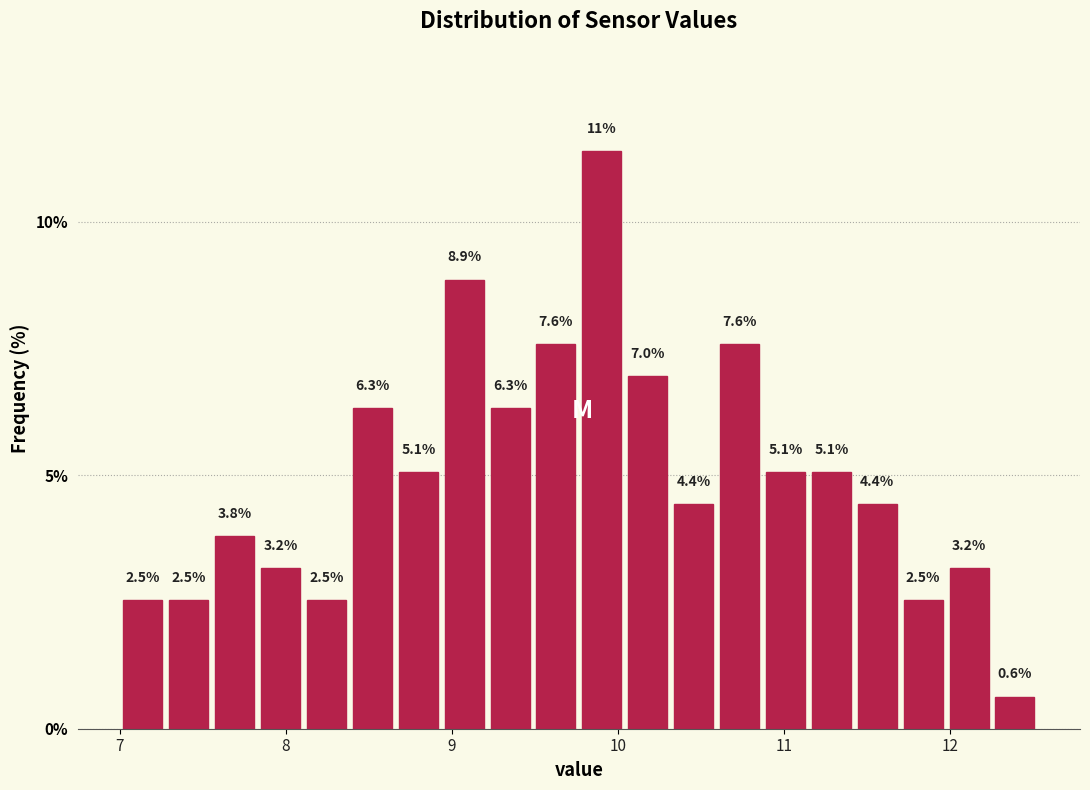

Around what value on the x-axis is the tallest bar? Give the approximate position of its centre, as read against the axis.

9.9